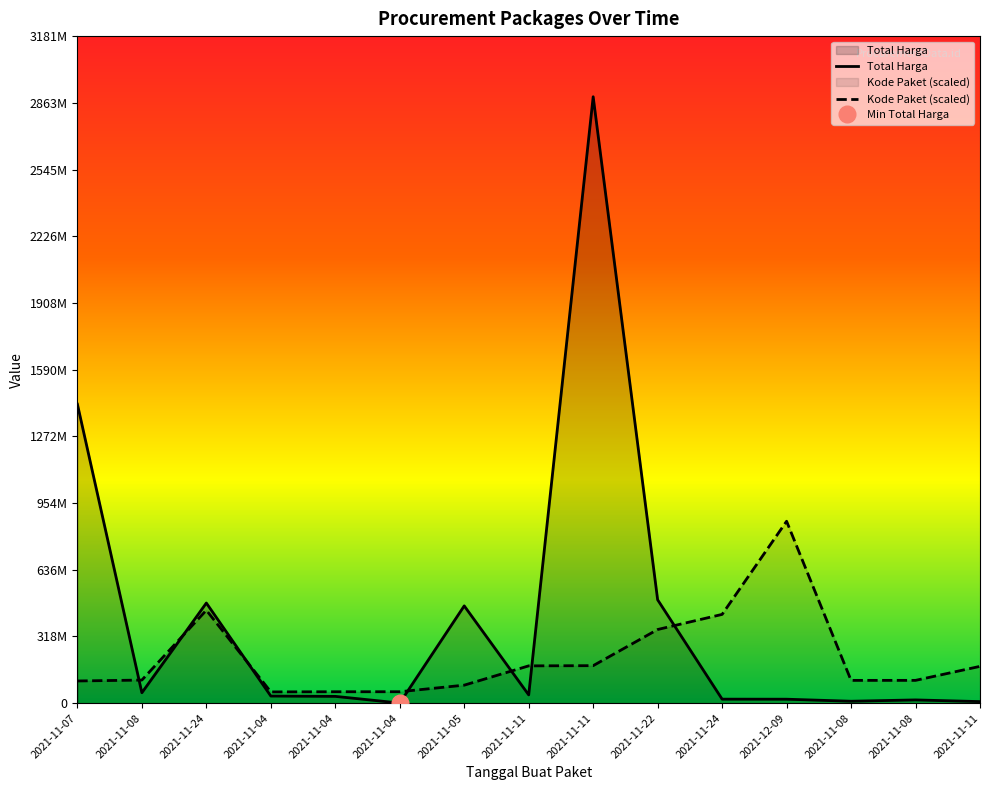

At 2021-11-11, list the series in order from smallest to largest.

Total Harga, Kode Paket (scaled)